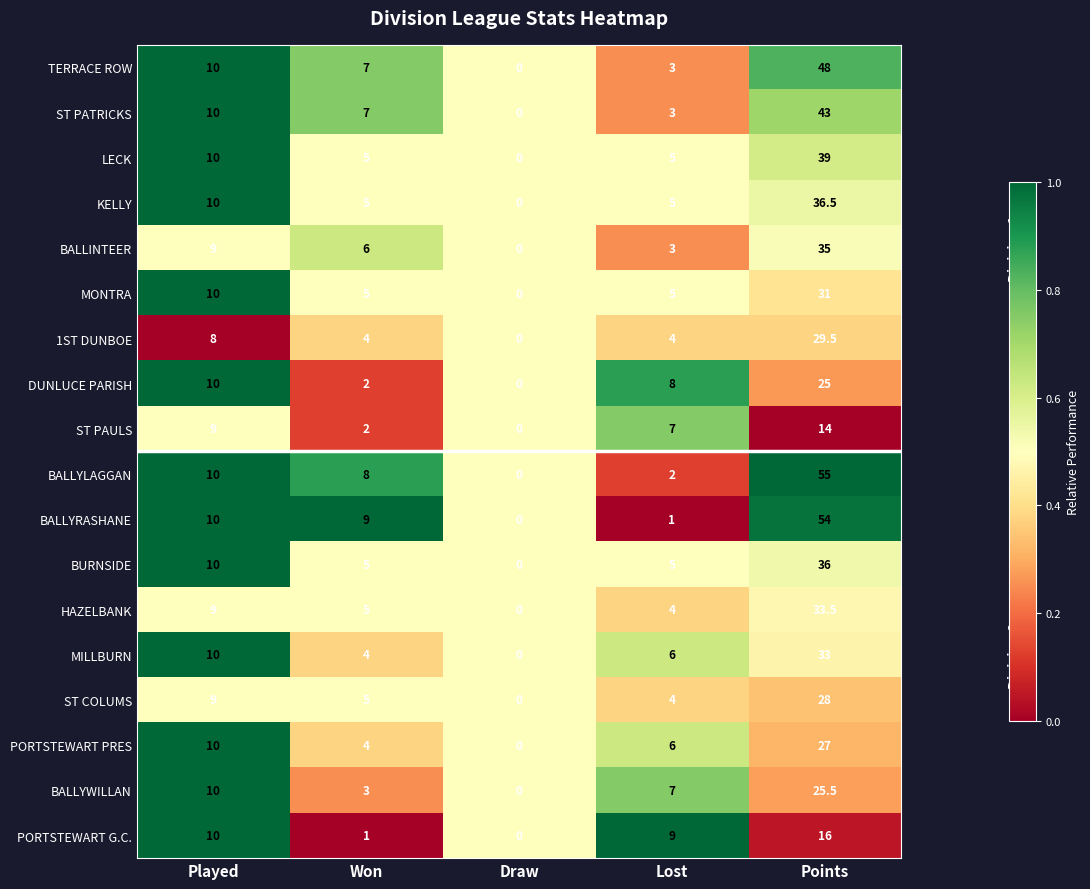

List the series in order of their peak value, highest first.

BALLYLAGGAN, BALLYRASHANE, TERRACE ROW, ST PATRICKS, LECK, KELLY, BURNSIDE, BALLINTEER, HAZELBANK, MILLBURN, MONTRA, 1ST DUNBOE, ST COLUMS, PORTSTEWART PRES, BALLYWILLAN, DUNLUCE PARISH, PORTSTEWART G.C., ST PAULS